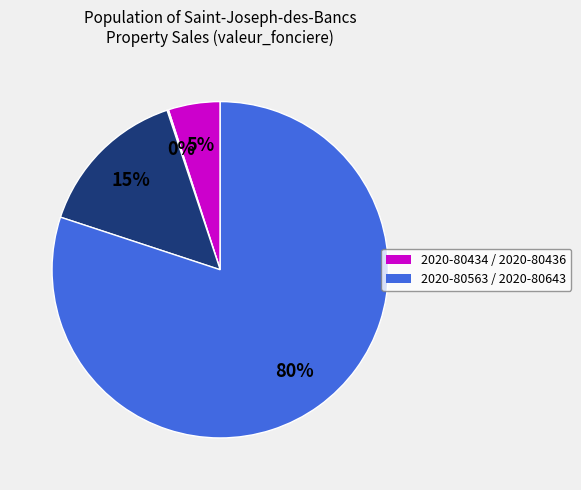

To the nearest percent, what is the difference between the largest and smallest slice percentages?

80%